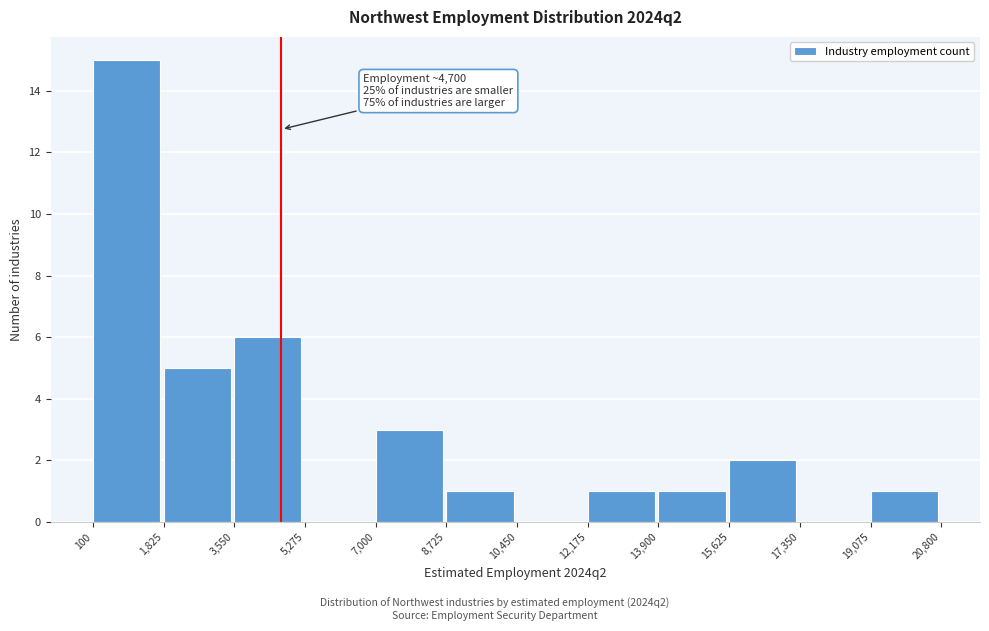

Which range on the x-axis has the tallest bar?

100 to 1,825